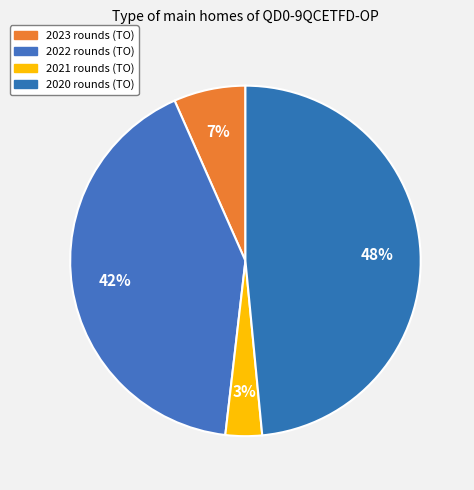

Count the number of slices in the pie.

4